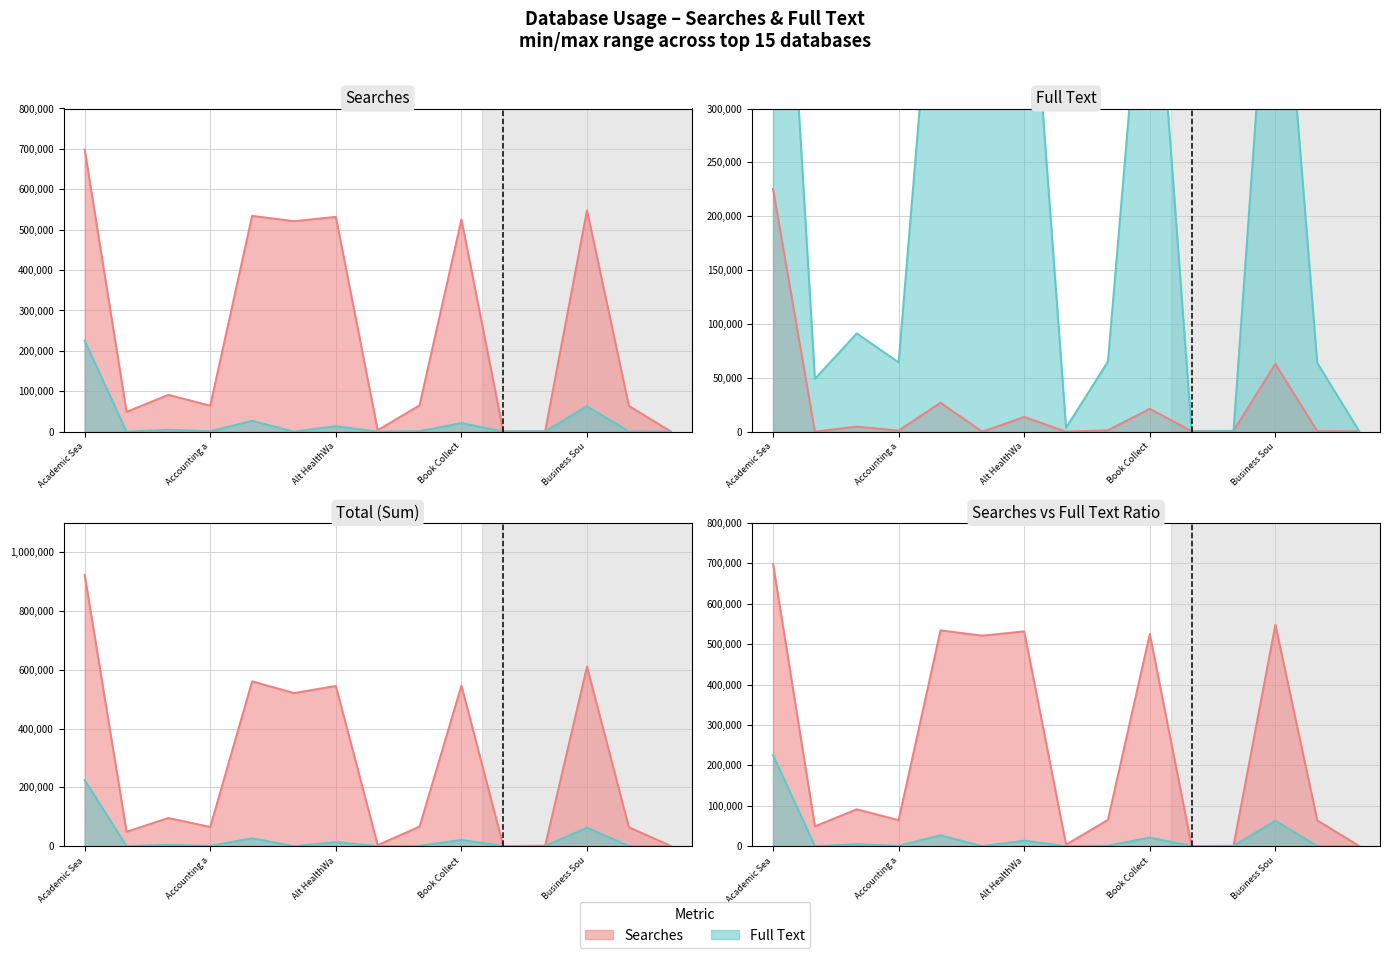

What is the sum of all Searches values?

3697384